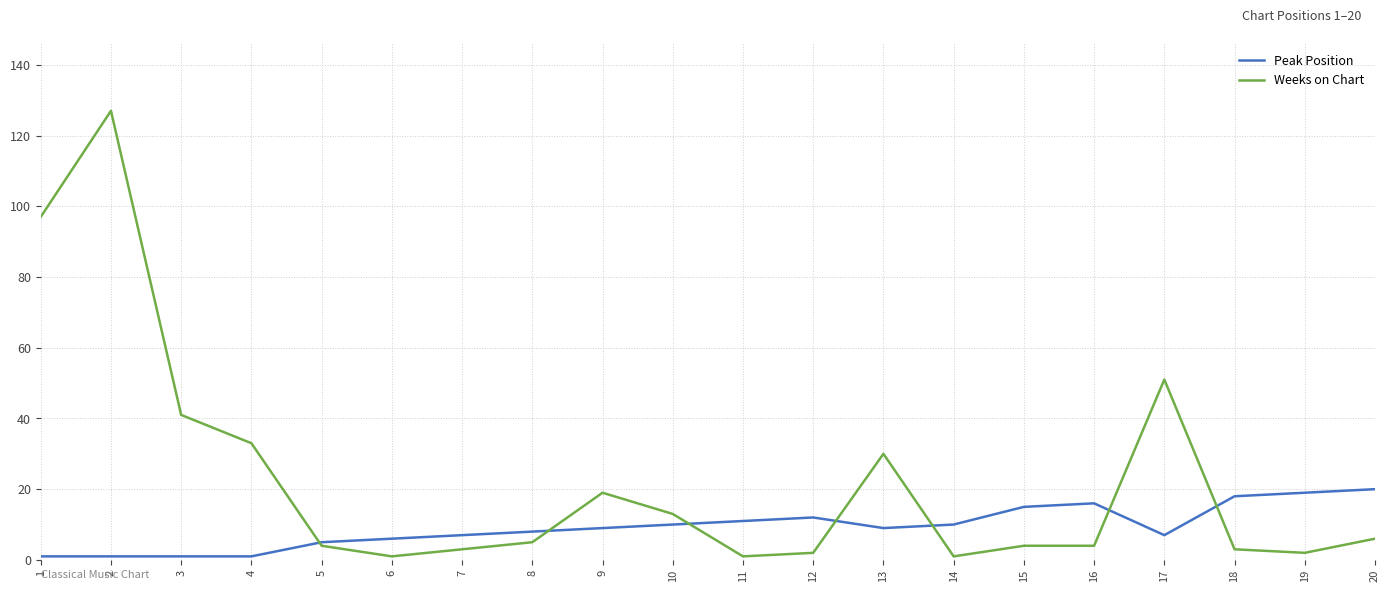

Which series has the largest total across all categories?

Weeks on Chart